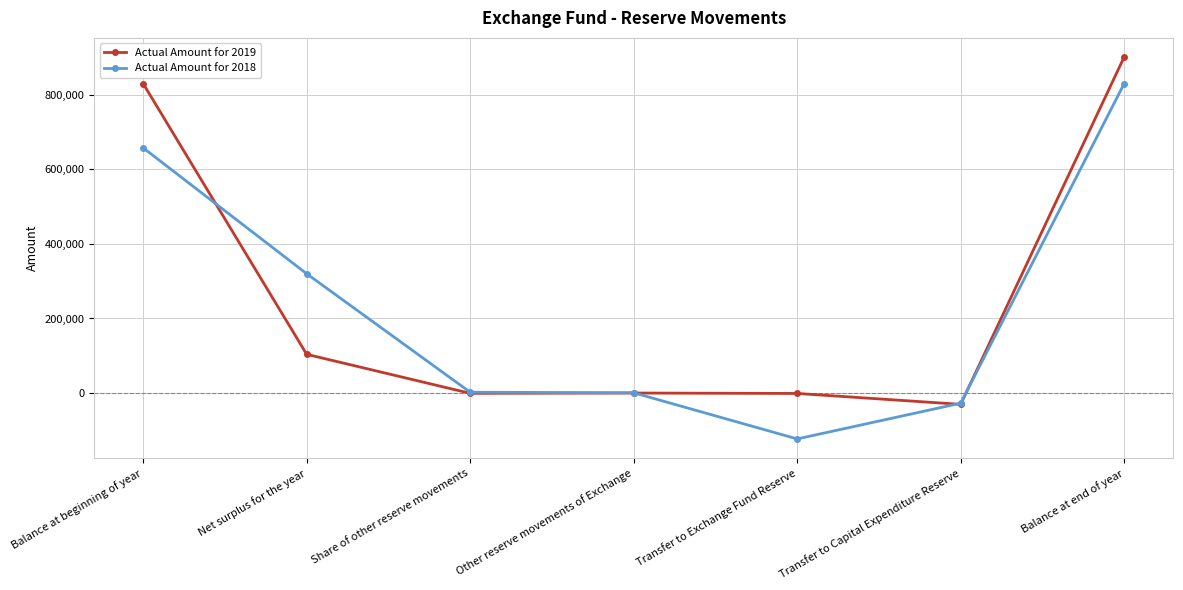

What are all the series names shown in the legend?

Actual Amount for 2019, Actual Amount for 2018